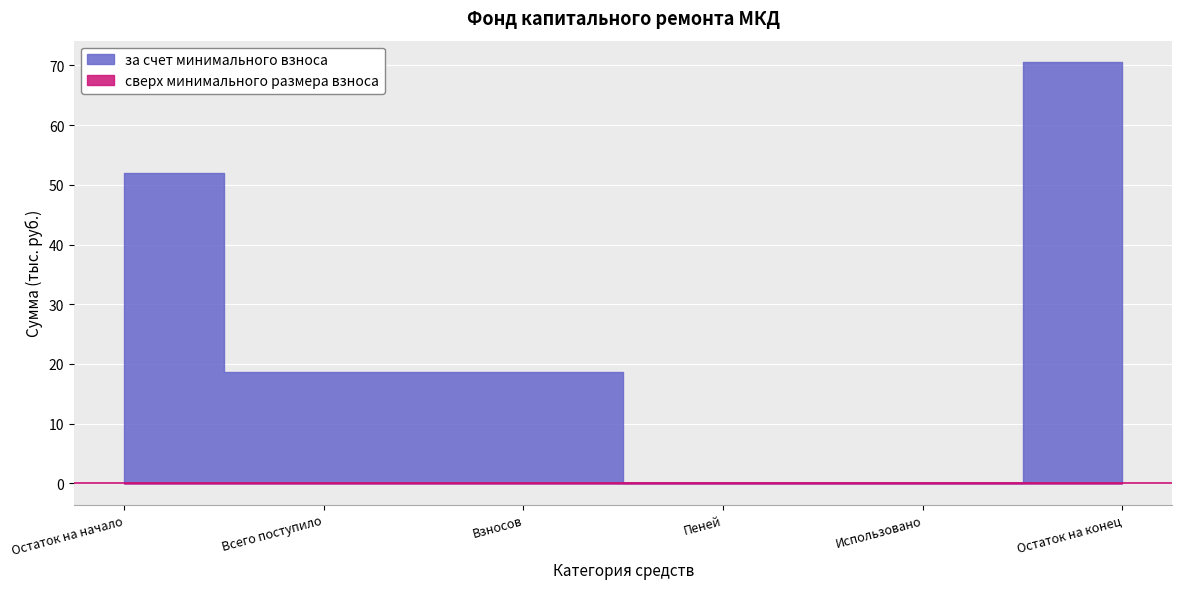

True or false: сверх минимального размера взноса has a value of 0.0 at Остаток на конец.

True